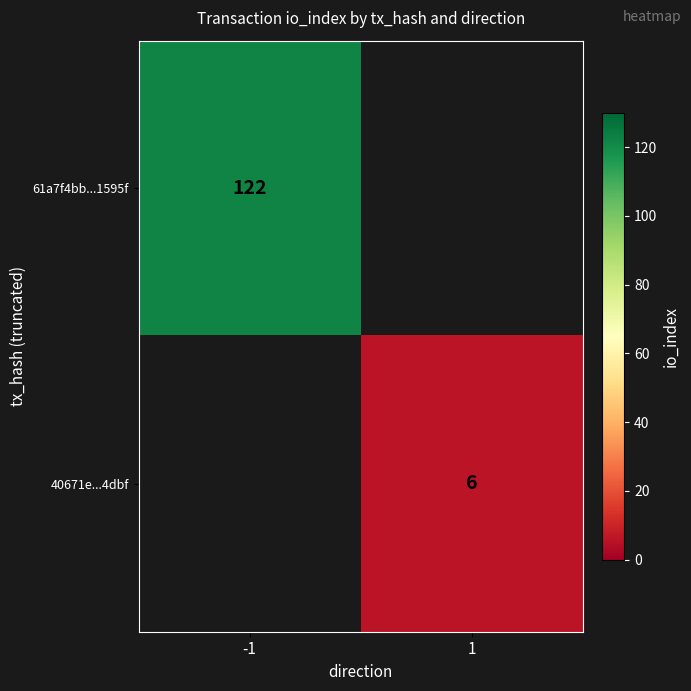

Is the value of 61a7f4bb...1595f at -1 greater than the value of 40671e...4dbf at 1?

Yes